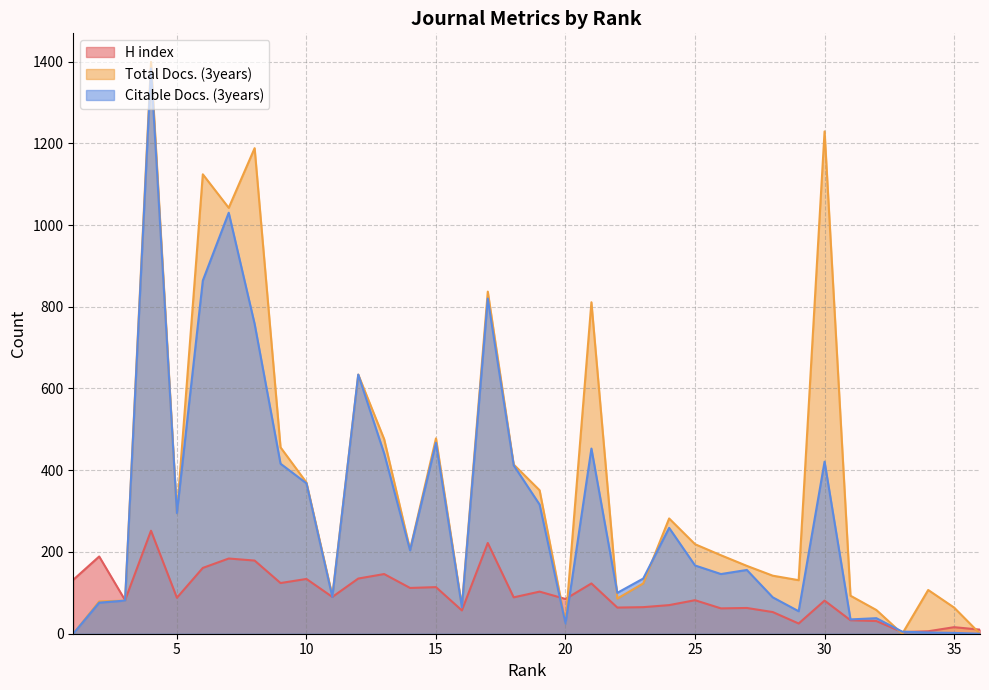

How many lines are shown in the chart?

3